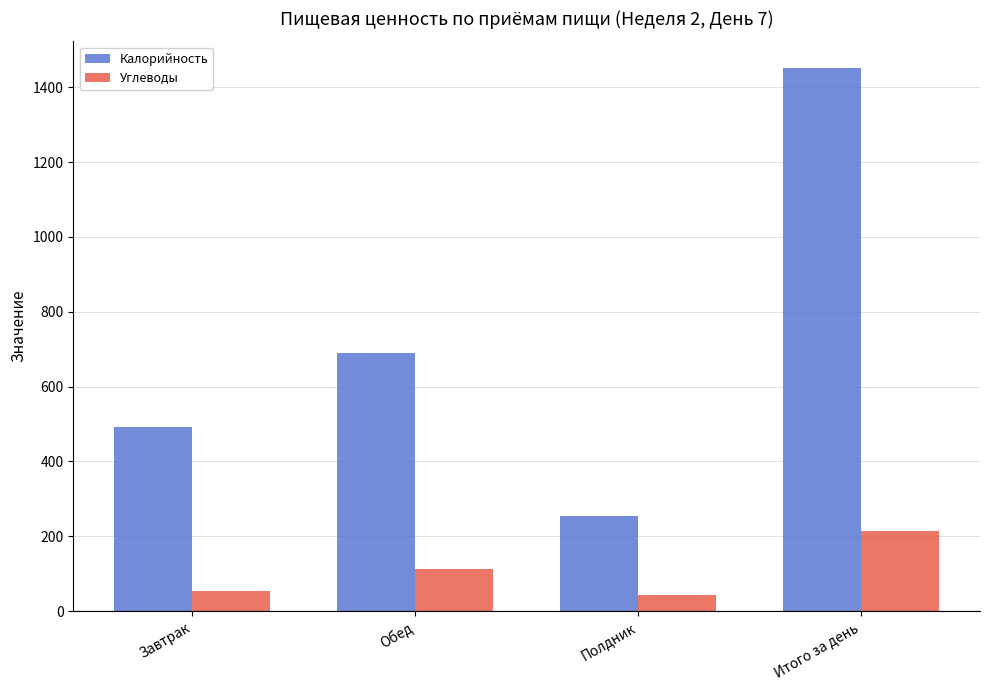

What are all the series names shown in the legend?

Калорийность, Углеводы